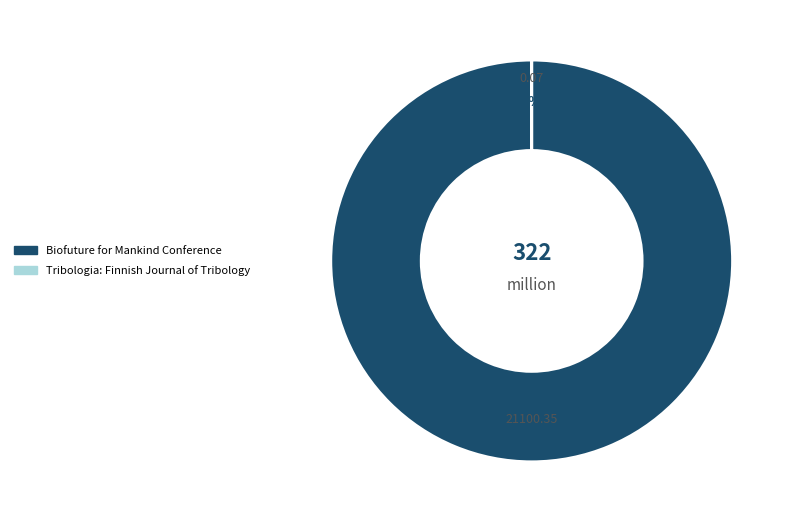

To the nearest percent, what is the difference between the largest and smallest slice percentages?

100%